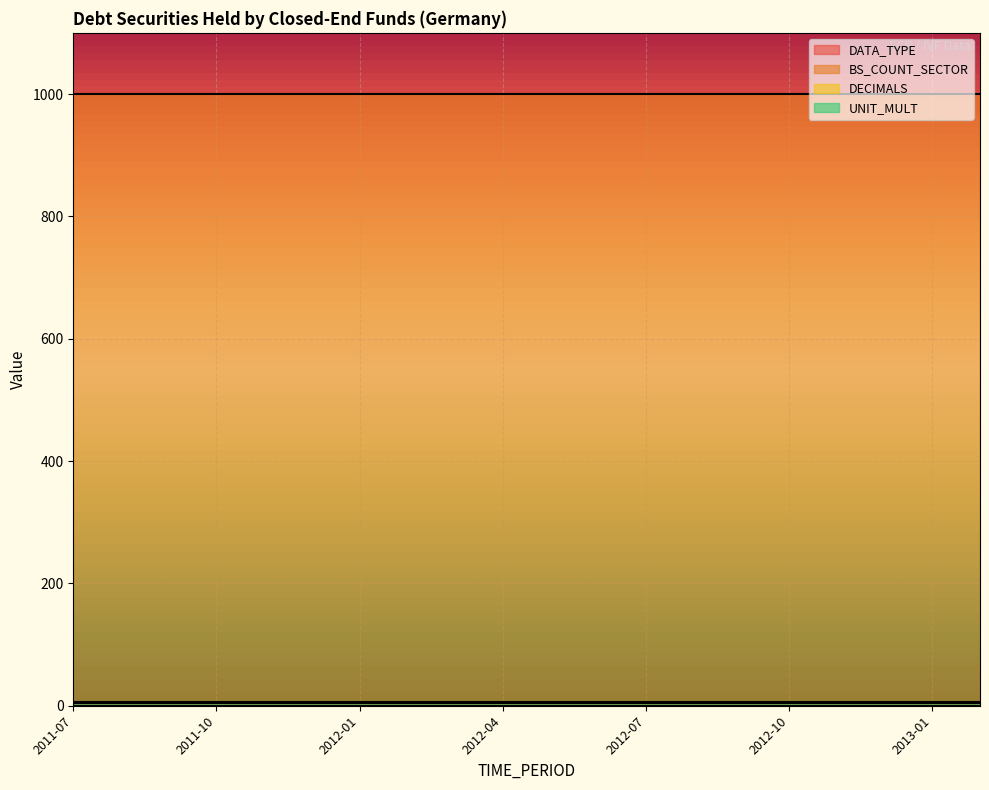

What is the sum of all DATA_TYPE values?

80